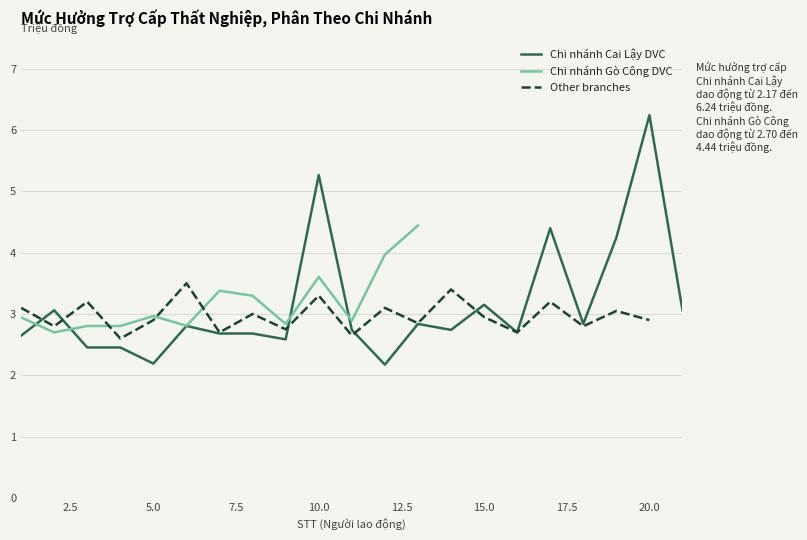

True or false: Chi nhánh Cai Lậy DVC has a value of 1.7 at 10.0.

False